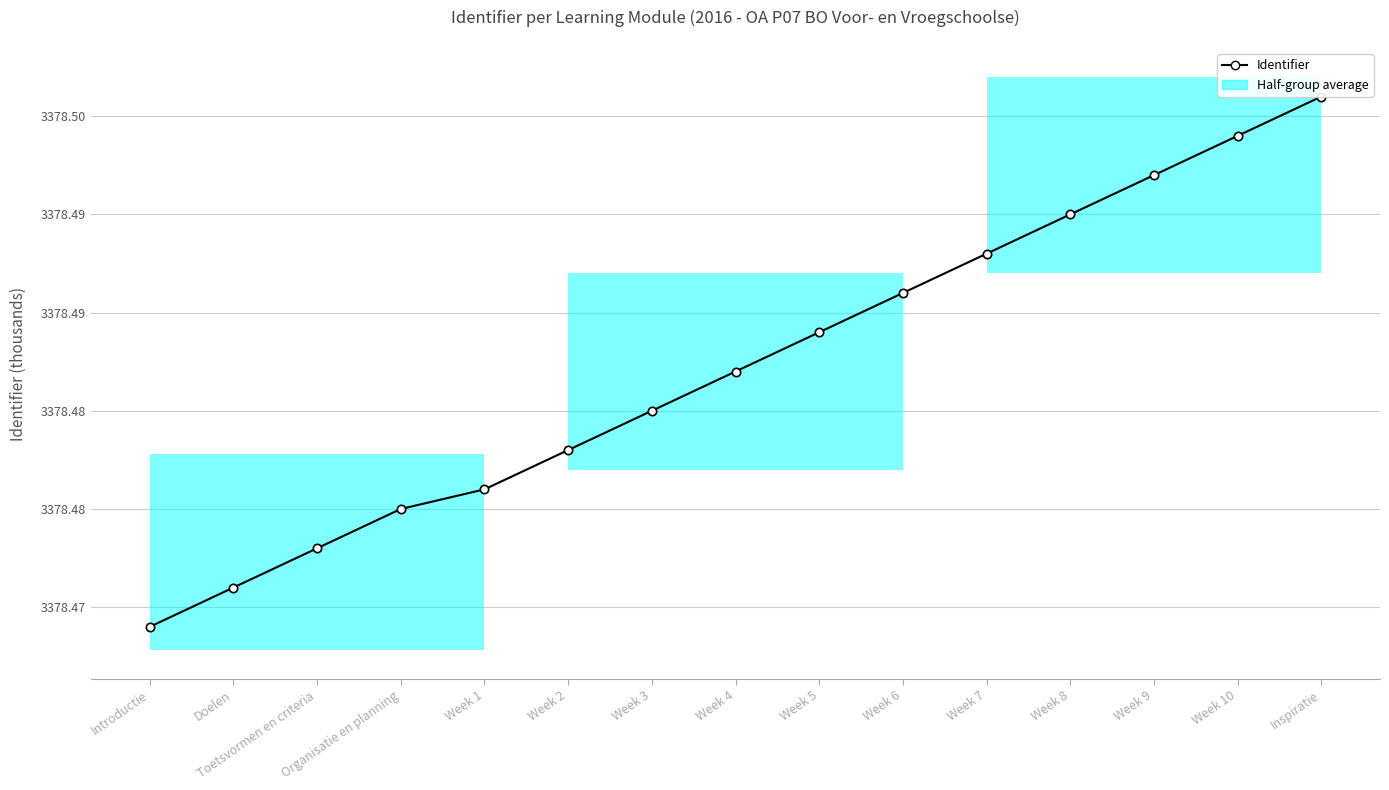

What is the sum of the values at Week 2 and Doelen?

6756.9